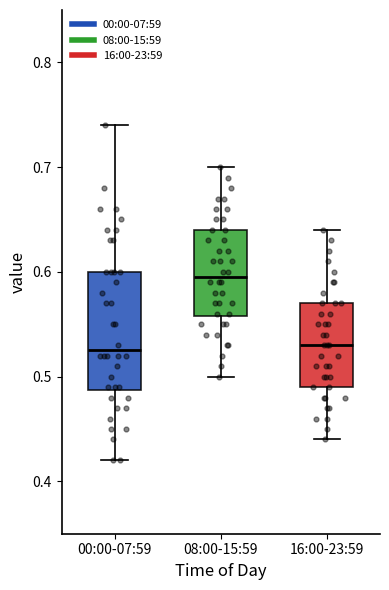

Reading left to right, transcribe this box plot: for each box, give where its median line is, the range the box spans, and where its two whiskers end, as read against the y-axis. The values are not printed on the chart, so give them approximately, as read against the axis.

00:00-07:59: median 0.53, box 0.49 to 0.60, whiskers 0.42 to 0.74
08:00-15:59: median 0.60, box 0.56 to 0.64, whiskers 0.50 to 0.70
16:00-23:59: median 0.53, box 0.49 to 0.57, whiskers 0.44 to 0.64